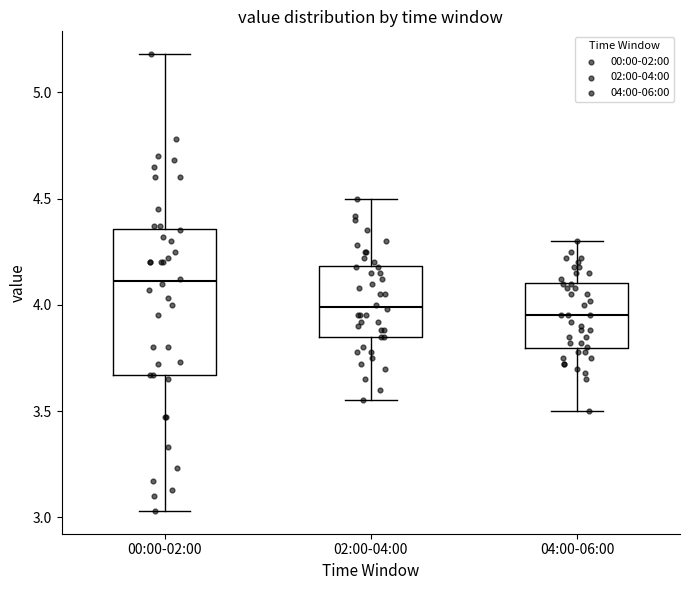

Reading left to right, transcribe this box plot: for each box, give where its median line is, the range the box spans, and where its two whiskers end, as read against the y-axis. The values are not printed on the chart, so give them approximately, as read against the axis.

00:00-02:00: median 4.10, box 3.65 to 4.35, whiskers 3.05 to 5.20
02:00-04:00: median 4.00, box 3.85 to 4.20, whiskers 3.55 to 4.50
04:00-06:00: median 3.95, box 3.80 to 4.10, whiskers 3.50 to 4.30